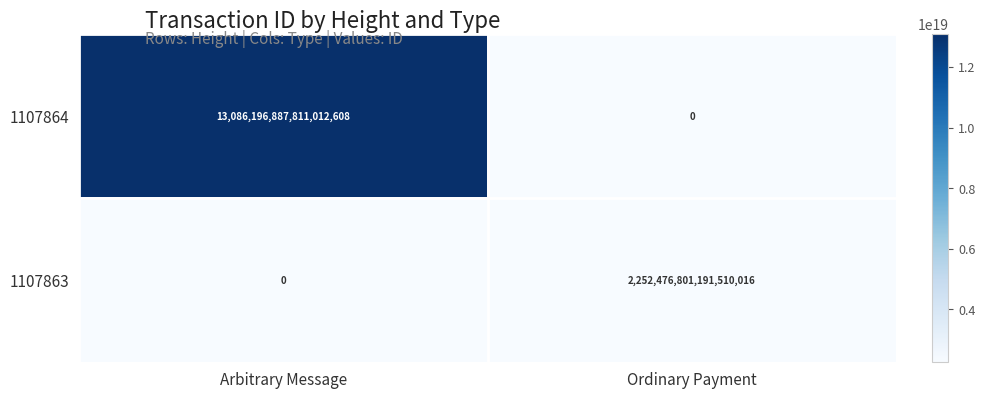

Which series has the widest spread of values?

1107864